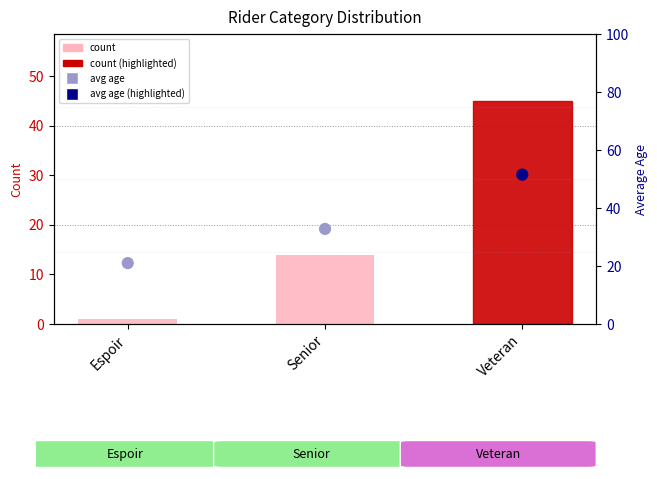

What are all the series names shown in the legend?

count, avg age